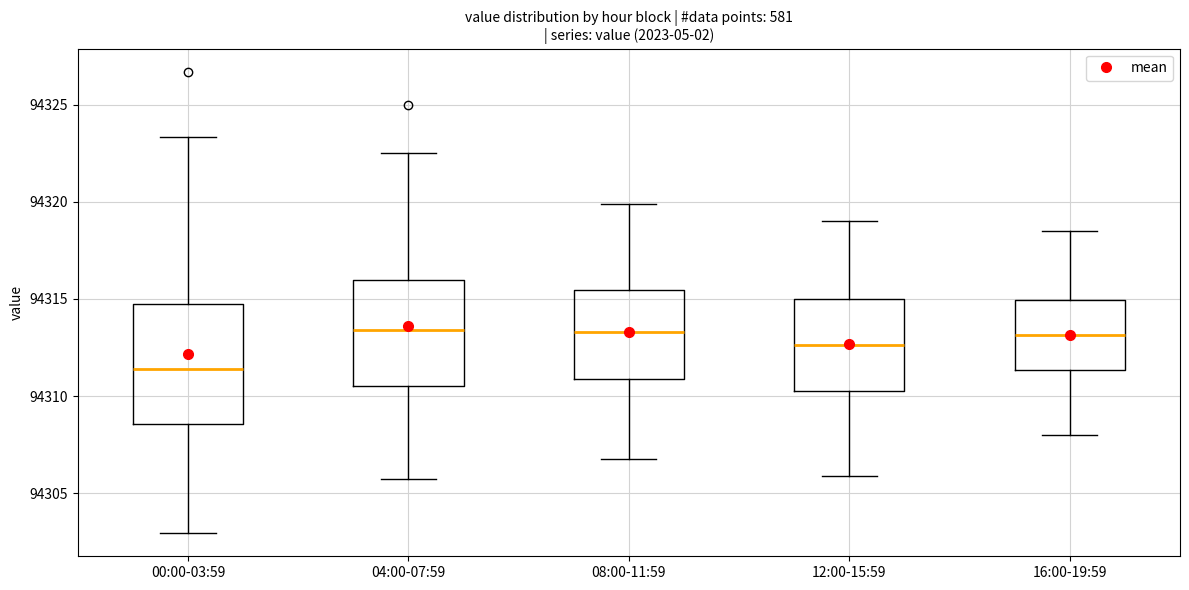

Which box is the tallest, from its lower edge to its upper edge?

00:00-03:59